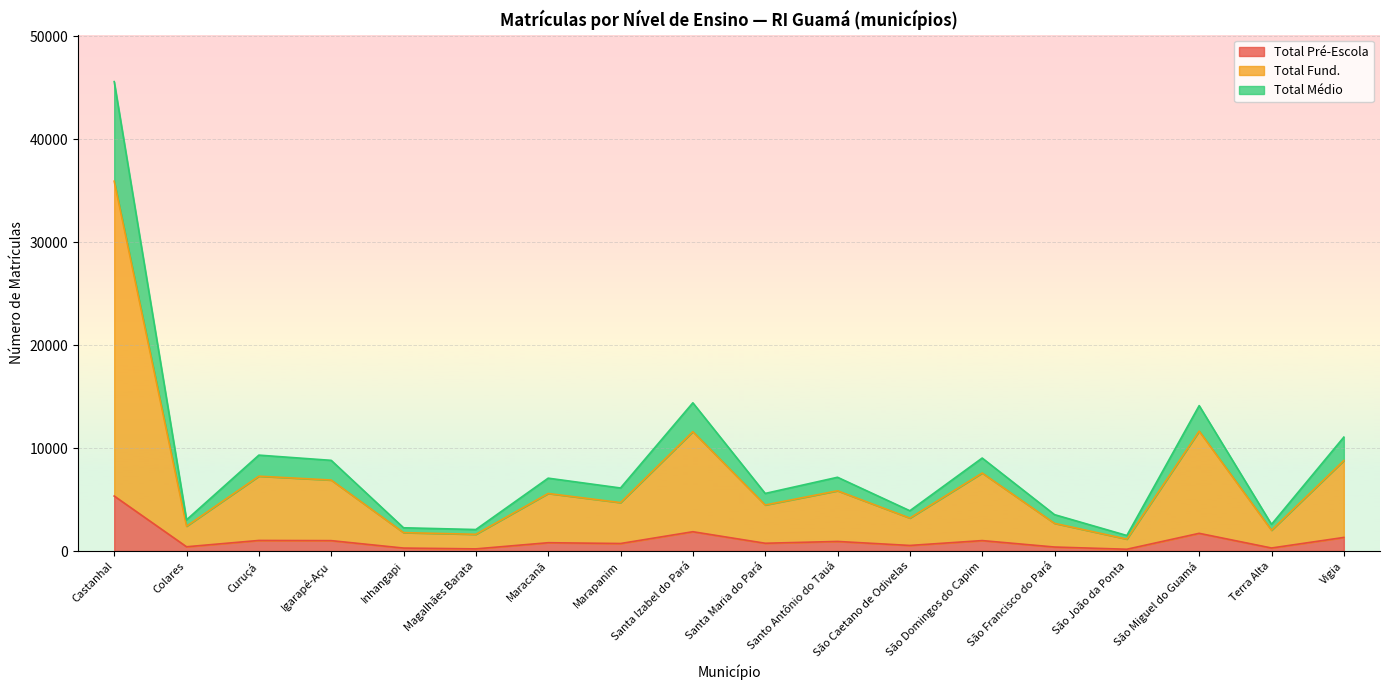

What is the average value of the Total Pré-Escola series?

1049